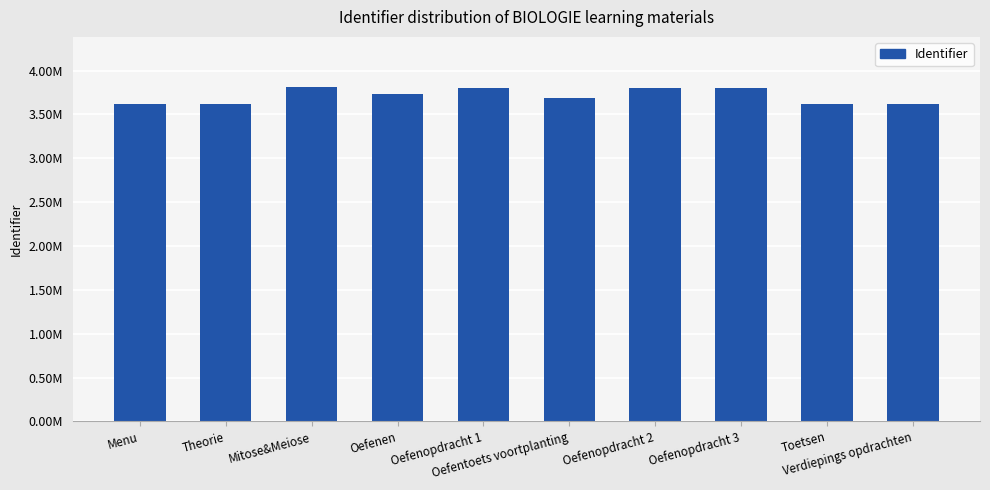

What is the label of the 9th bar from the left?

Toetsen